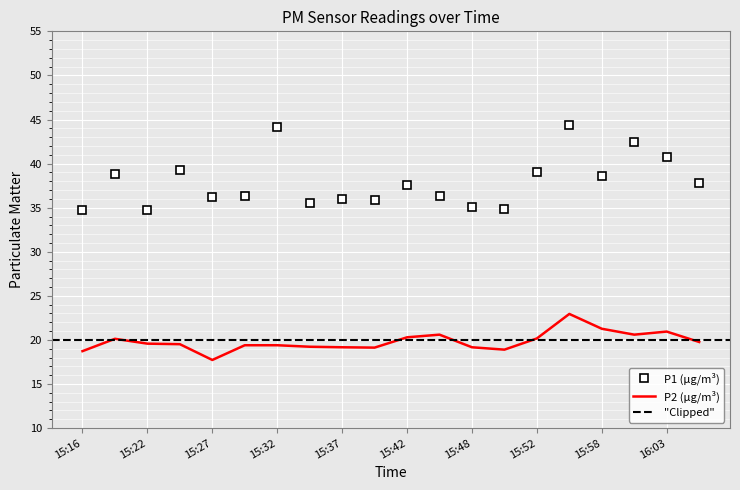

True or false: P1 has a value of 57.0 at 15:50.

False